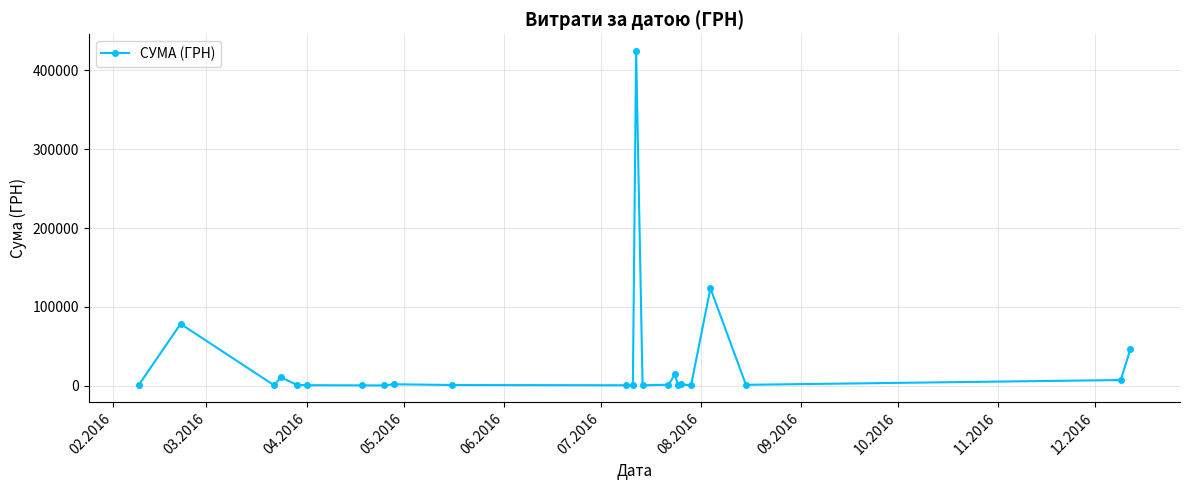

What is the difference between the maximum and minimum values?

424627.8